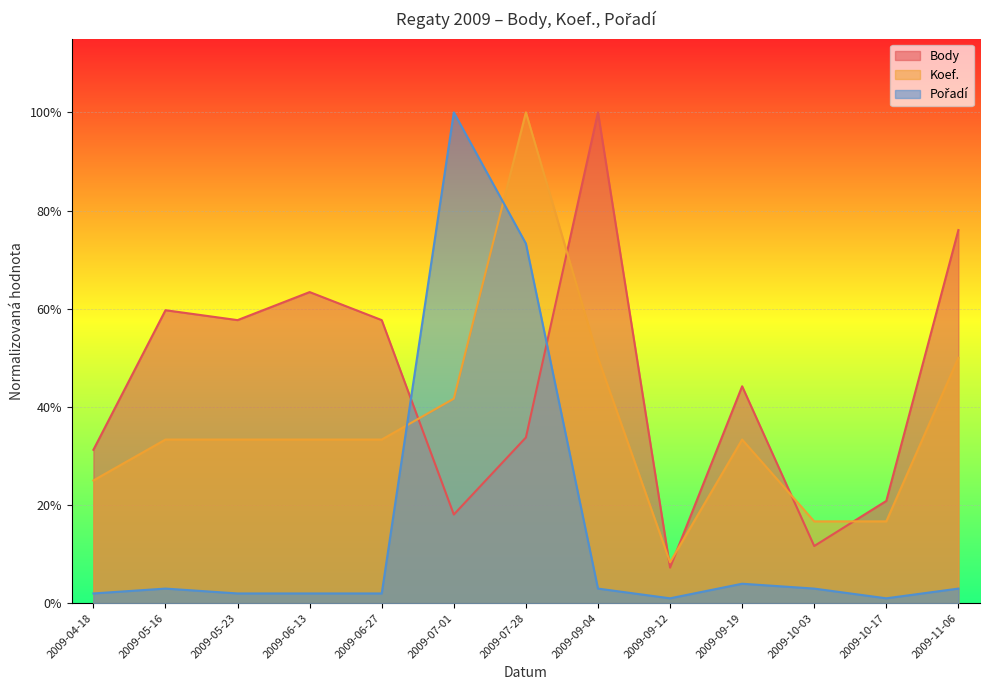

Reading left to right, extract all data points from this chart.

Body: 2009-04-18=0.3	2009-05-16=0.6	2009-05-23=0.6	2009-06-13=0.6	2009-06-27=0.6	2009-07-01=0.2	2009-07-28=0.3	2009-09-04=1.0	2009-09-12=0.1	2009-09-19=0.4	2009-10-03=0.1	2009-10-17=0.2	2009-11-06=0.8
Koef.: 2009-04-18=0.2	2009-05-16=0.3	2009-05-23=0.3	2009-06-13=0.3	2009-06-27=0.3	2009-07-01=0.4	2009-07-28=1.0	2009-09-04=0.5	2009-09-12=0.1	2009-09-19=0.3	2009-10-03=0.2	2009-10-17=0.2	2009-11-06=0.5
Pořadí: 2009-04-18=0.0	2009-05-16=0.0	2009-05-23=0.0	2009-06-13=0.0	2009-06-27=0.0	2009-07-01=1.0	2009-07-28=0.7	2009-09-04=0.0	2009-09-12=0.0	2009-09-19=0.0	2009-10-03=0.0	2009-10-17=0.0	2009-11-06=0.0